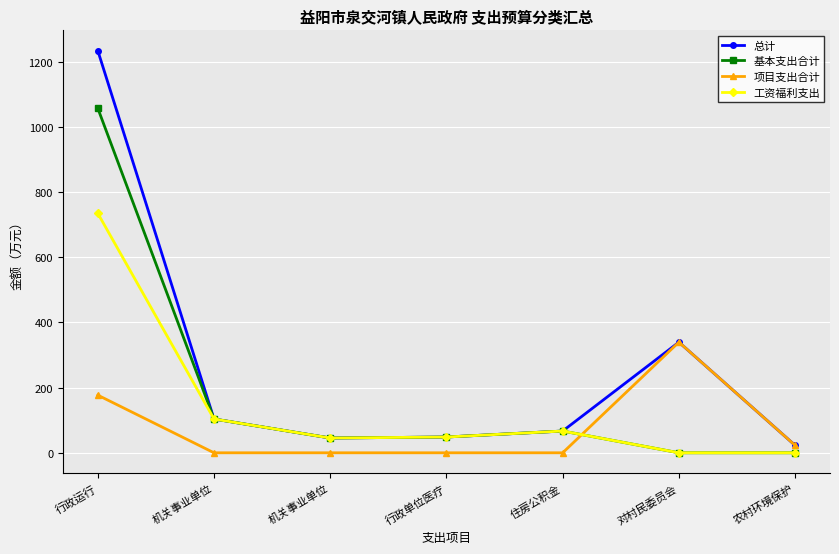

How many lines are shown in the chart?

4